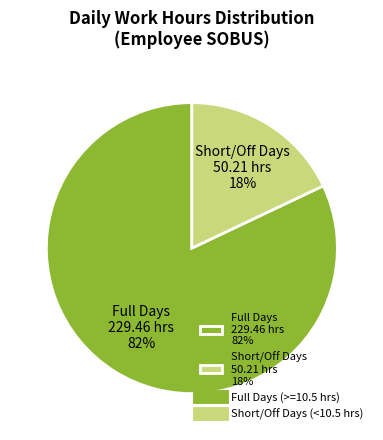

To the nearest percent, what is the combined percentage of Full Days 229.46 hrs 82% and Short/Off Days 50.21 hrs 18%?

100%